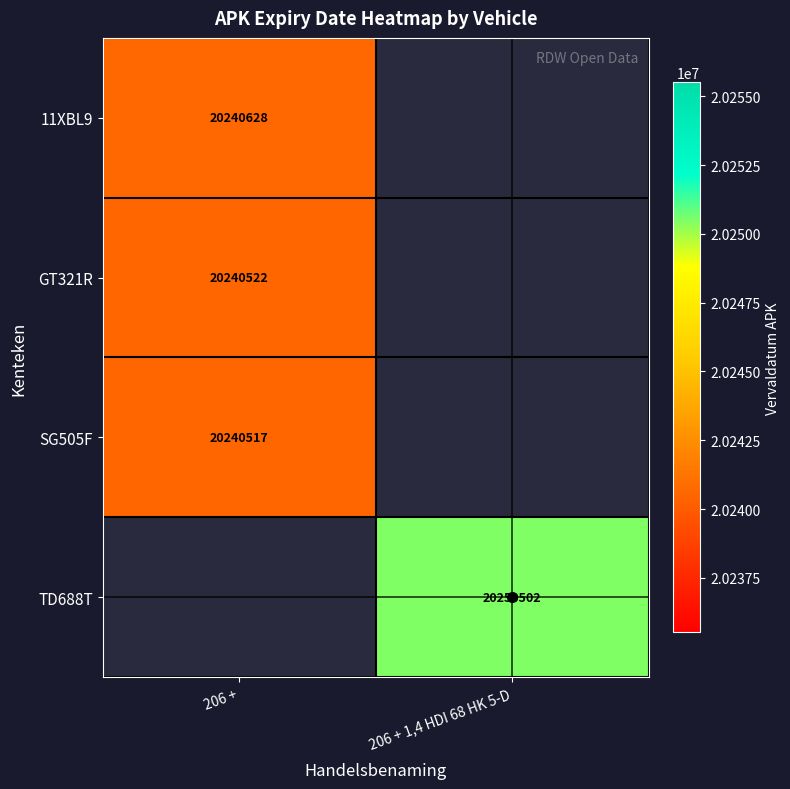

How many positive values does the TD688T series have?

1